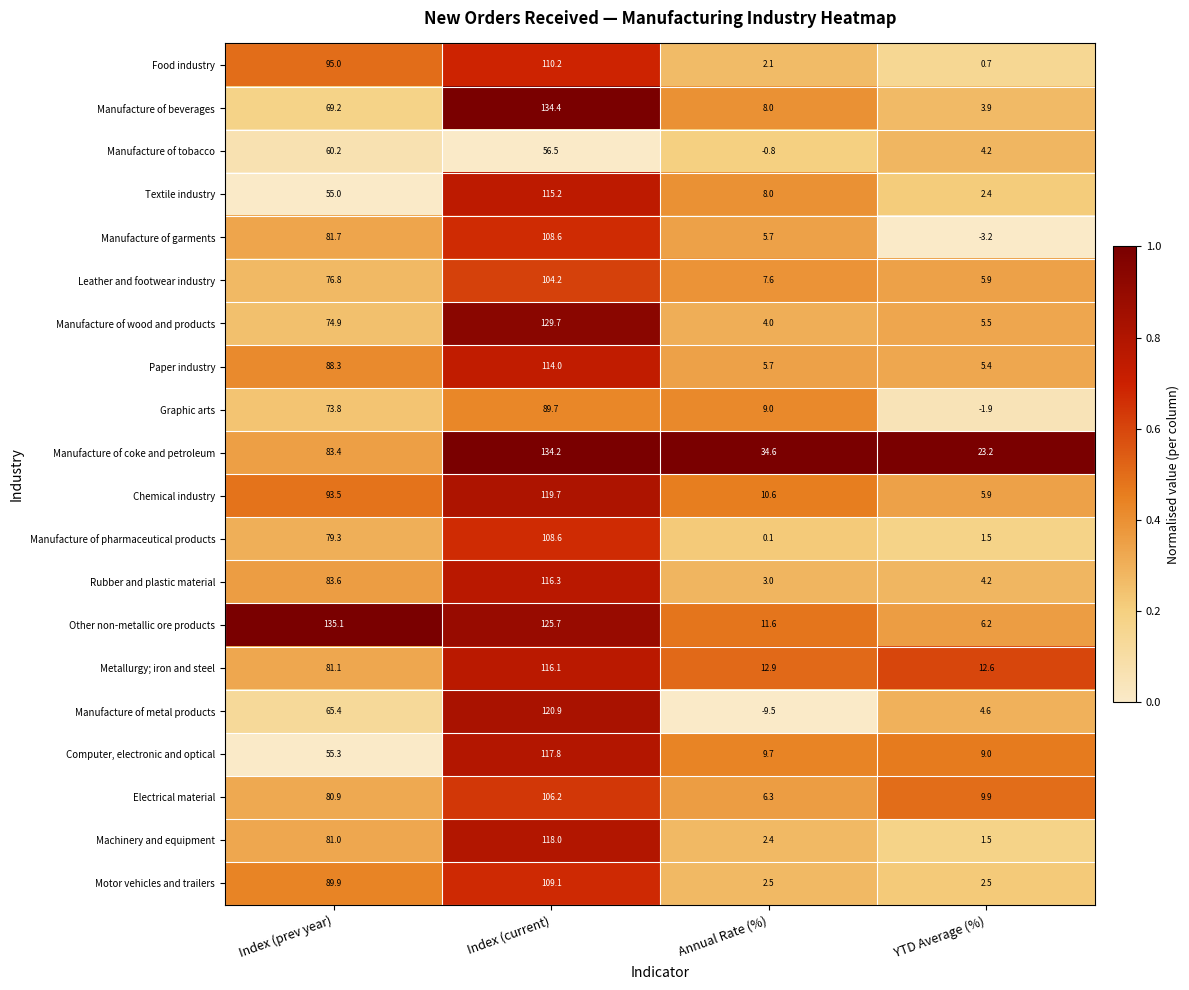

What is the total value across all series at YTD Average (%)?

104.0